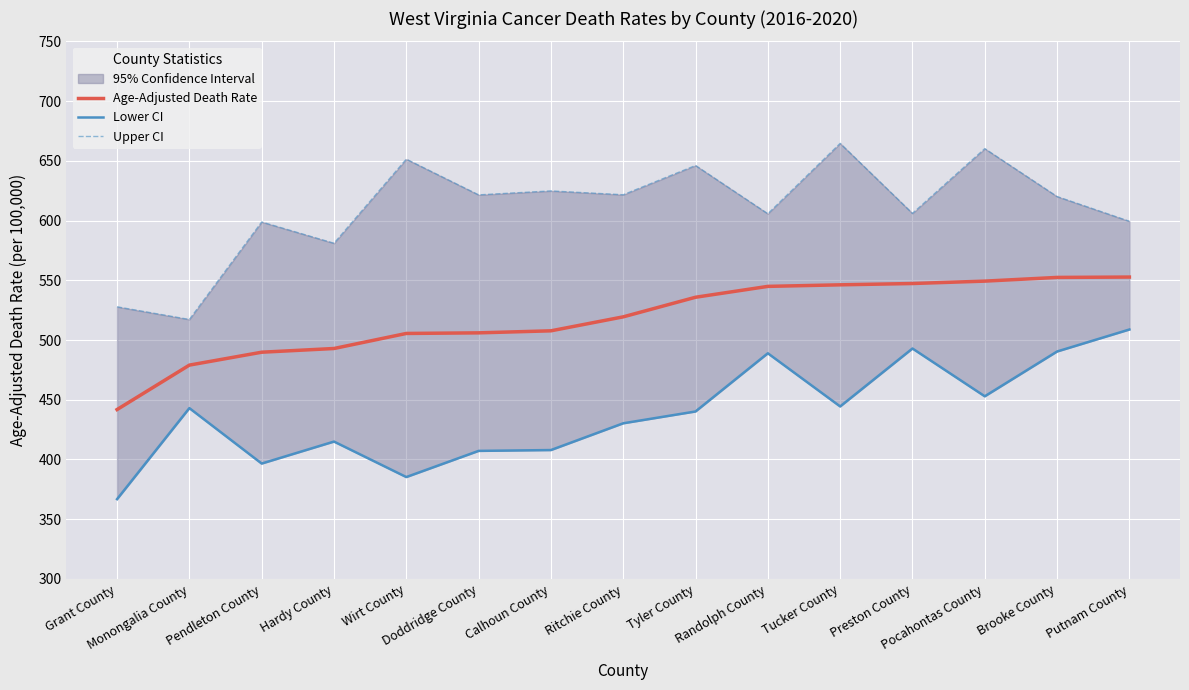

What is the spread (max minus min) of values at Pocahontas County?

207.3